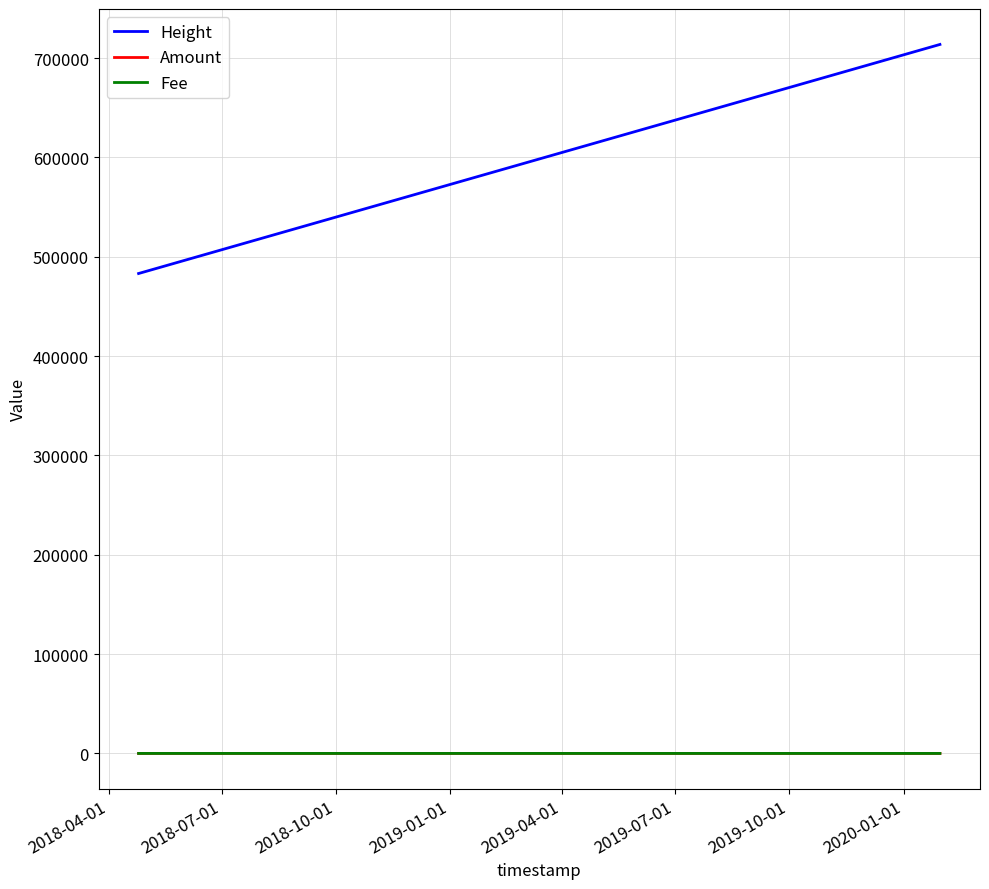

What is the maximum value shown in the chart?

713815.0